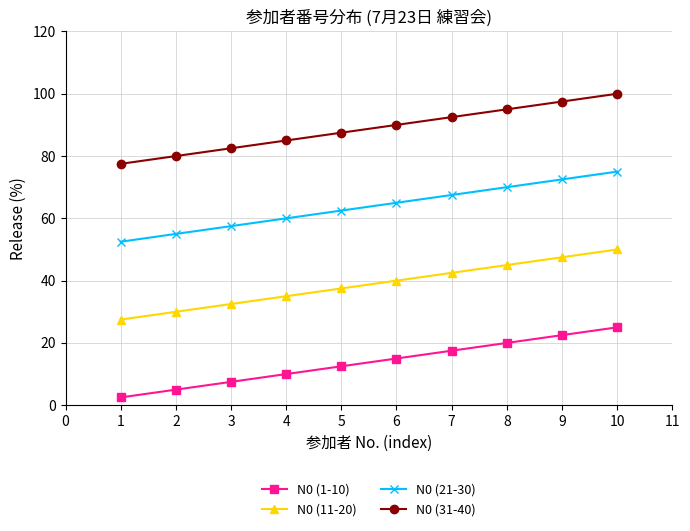

Which series has the largest total across all categories?

N0 (31-40)